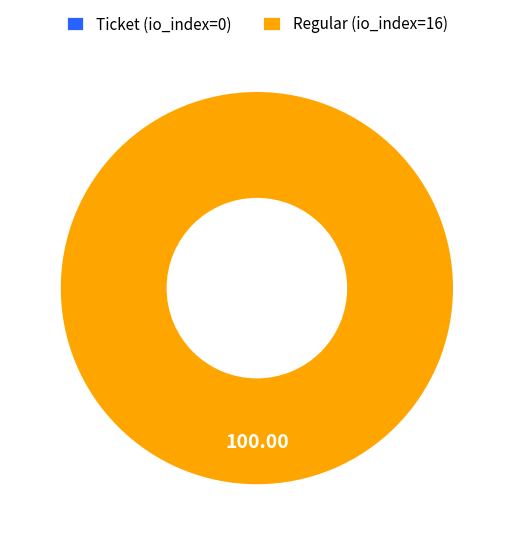

What is the majority slice?

Regular (io_index=16)